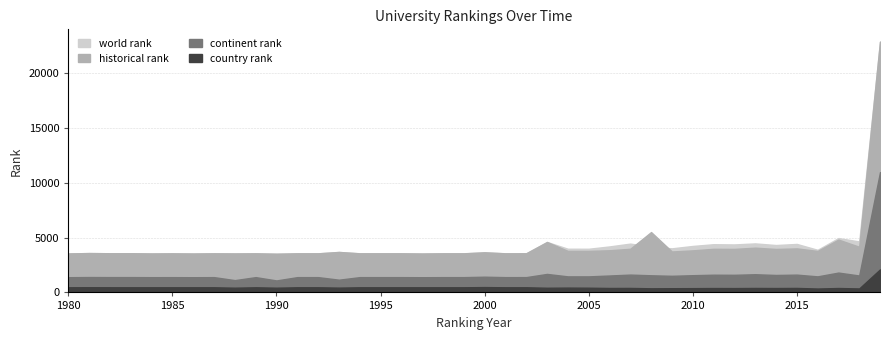

What is the greatest value displayed?

22905.0